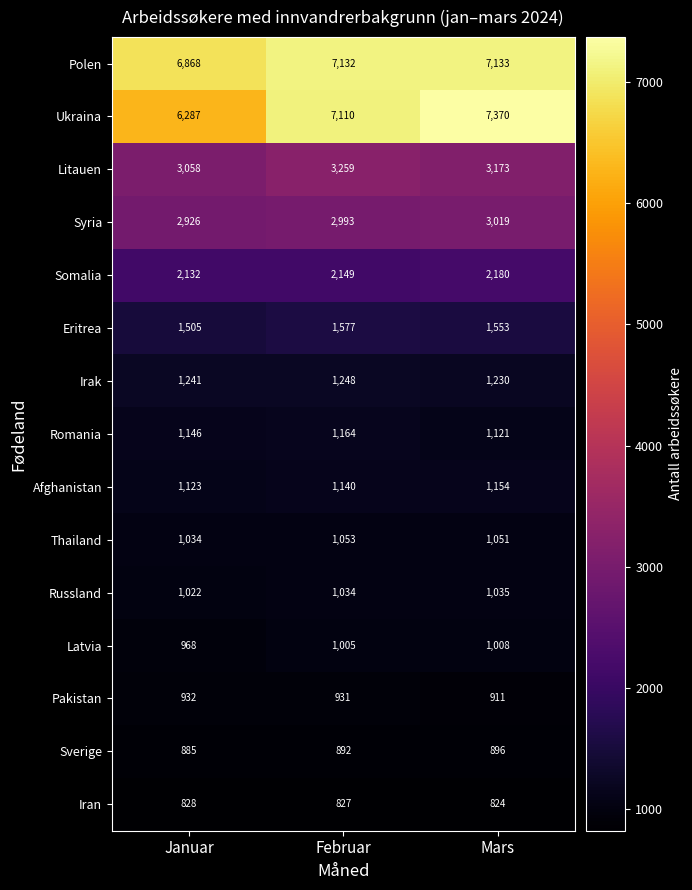

At which category is the sum across all series the highest?

Mars